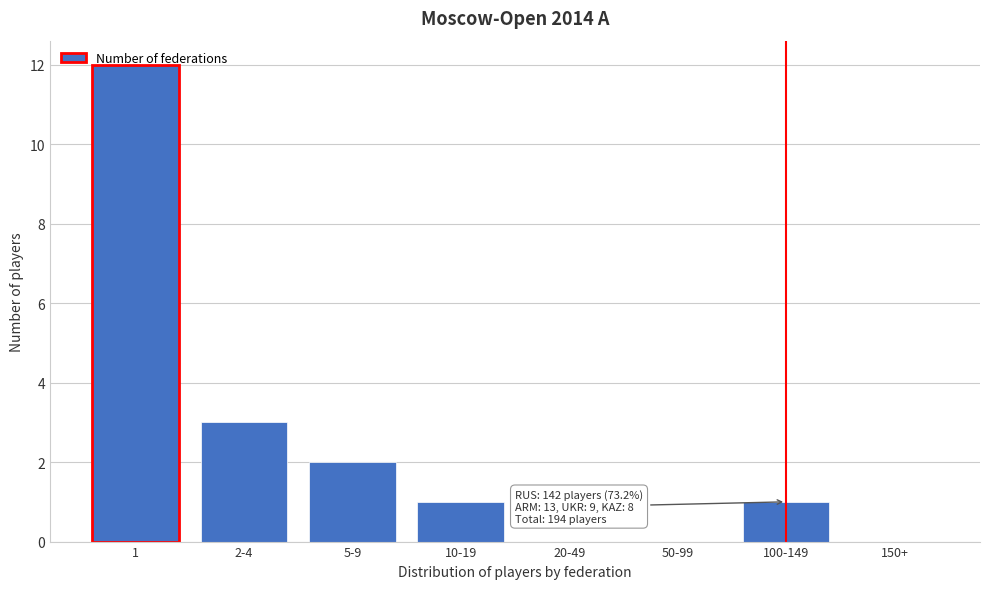

At which label is the value closest to 6?

2-4